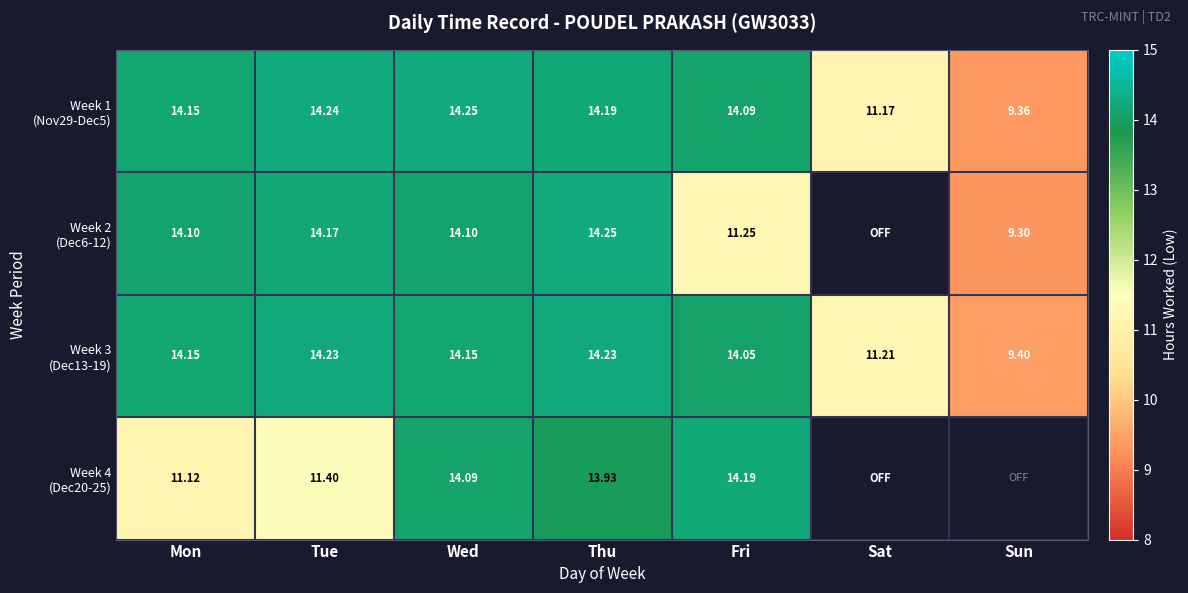

What is the maximum value shown in the chart?

14.2